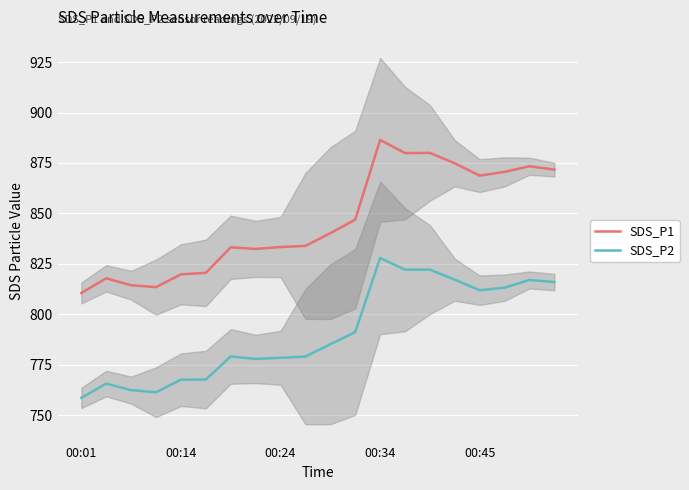

Which series has the largest total across all categories?

SDS_P1